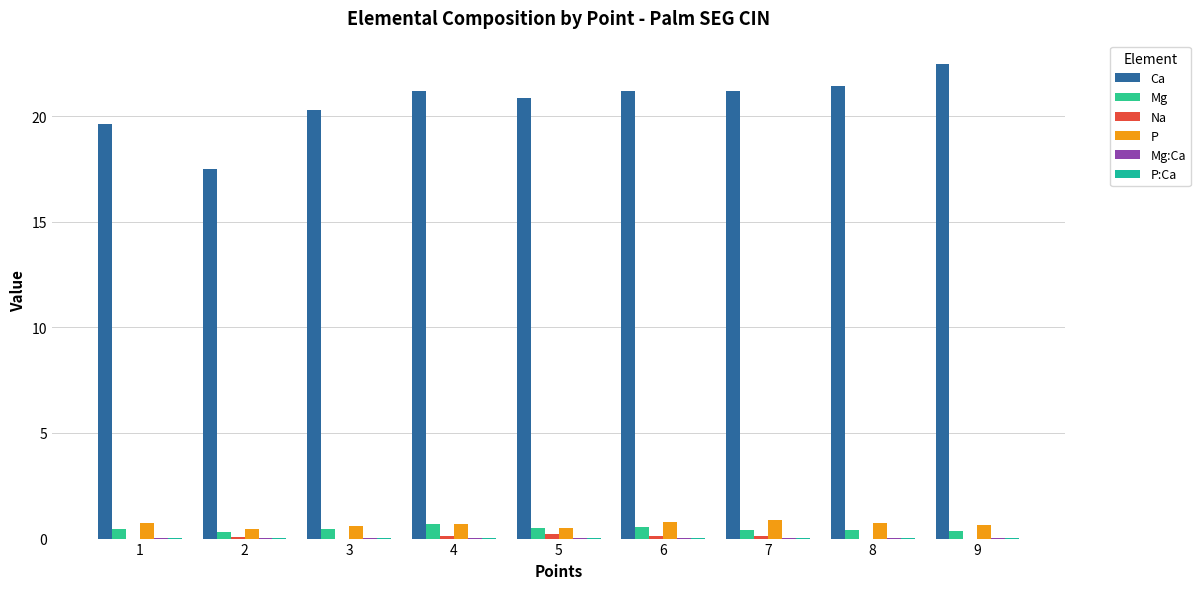

Which category has the lowest value across all series?

1